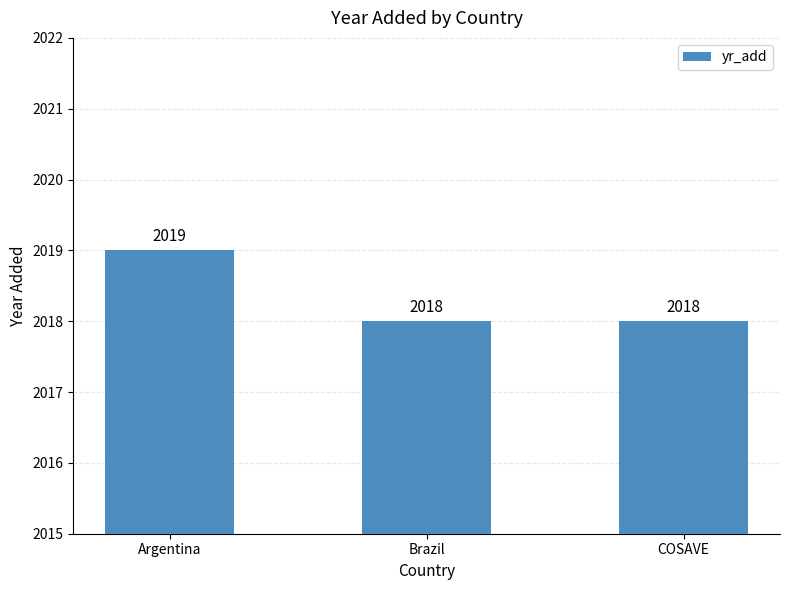

Which label corresponds to the largest value in the chart?

Argentina